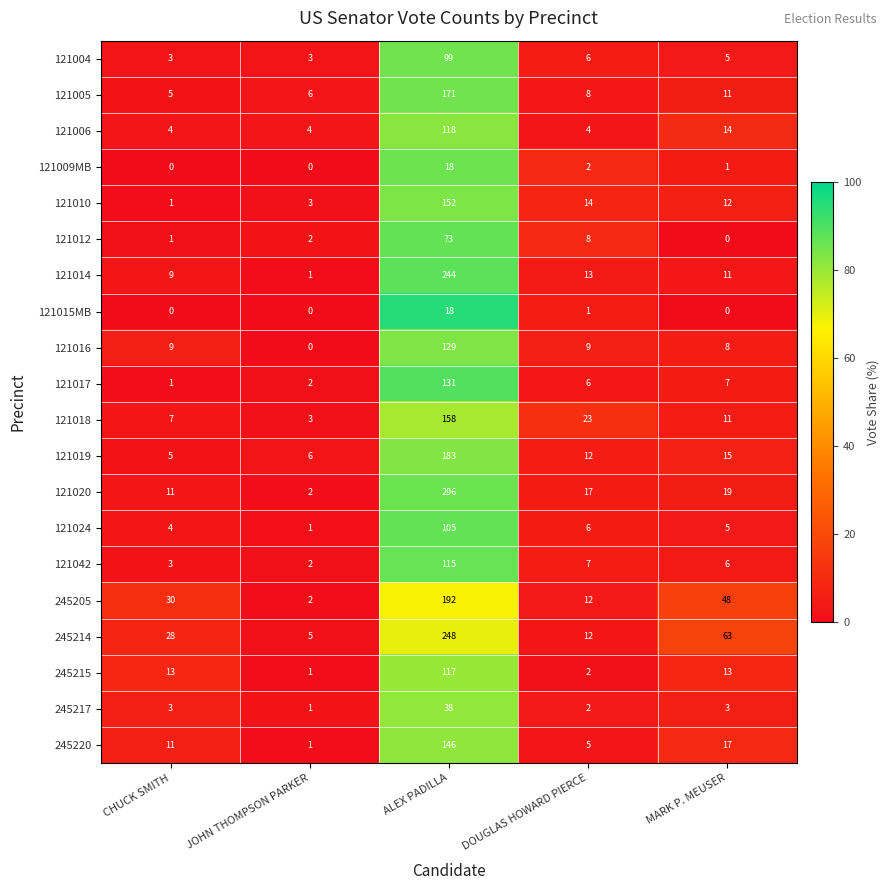

Is the value of 121019 at ALEX PADILLA greater than the value of 245217 at DOUGLAS HOWARD PIERCE?

Yes